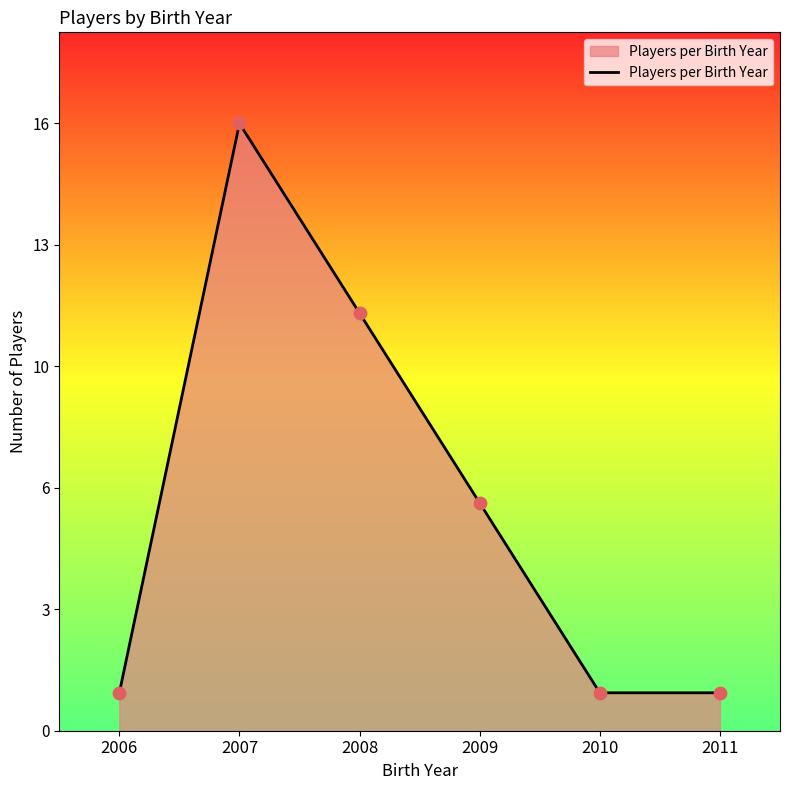

Which has a higher value, 2006 or 2007?

2007